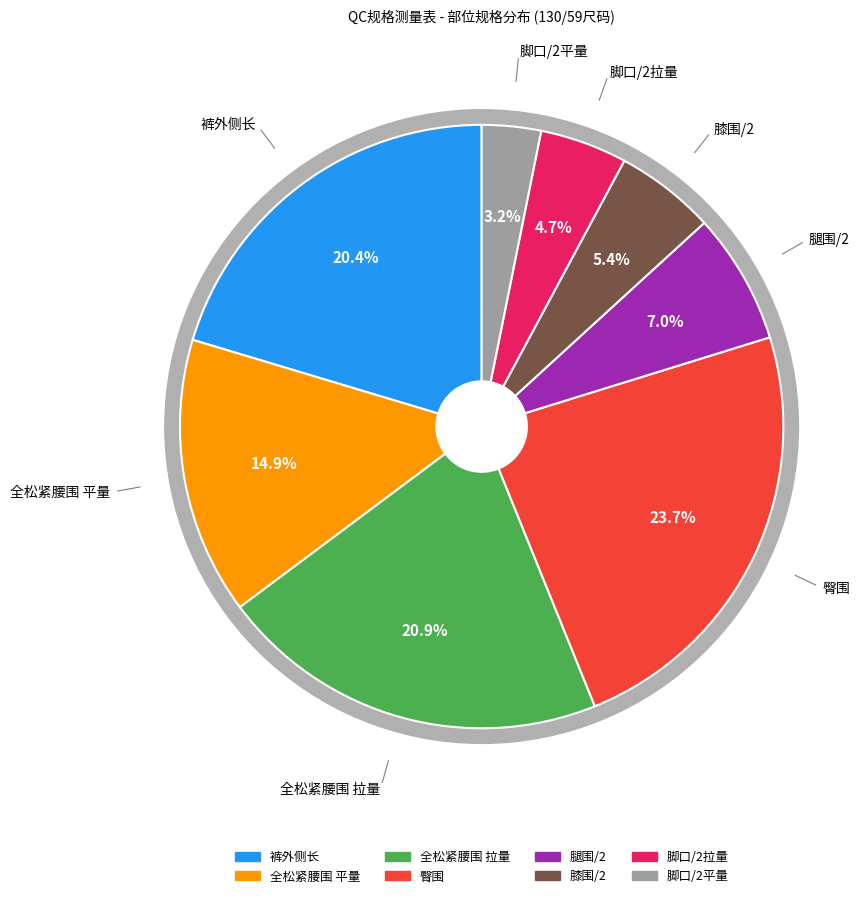

Is there any slice that represents more than half of the pie?

No